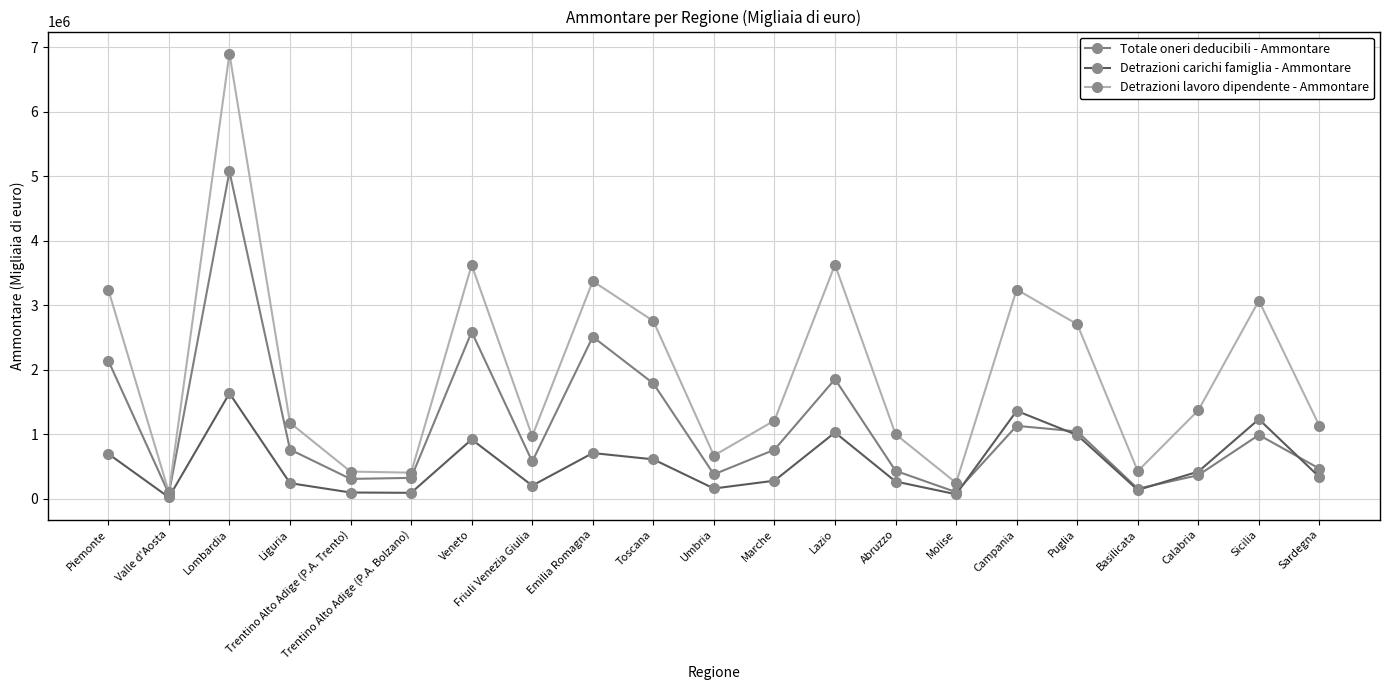

Is it true that Totale oneri deducibili - Ammontare equals 1468544 at Puglia?

False